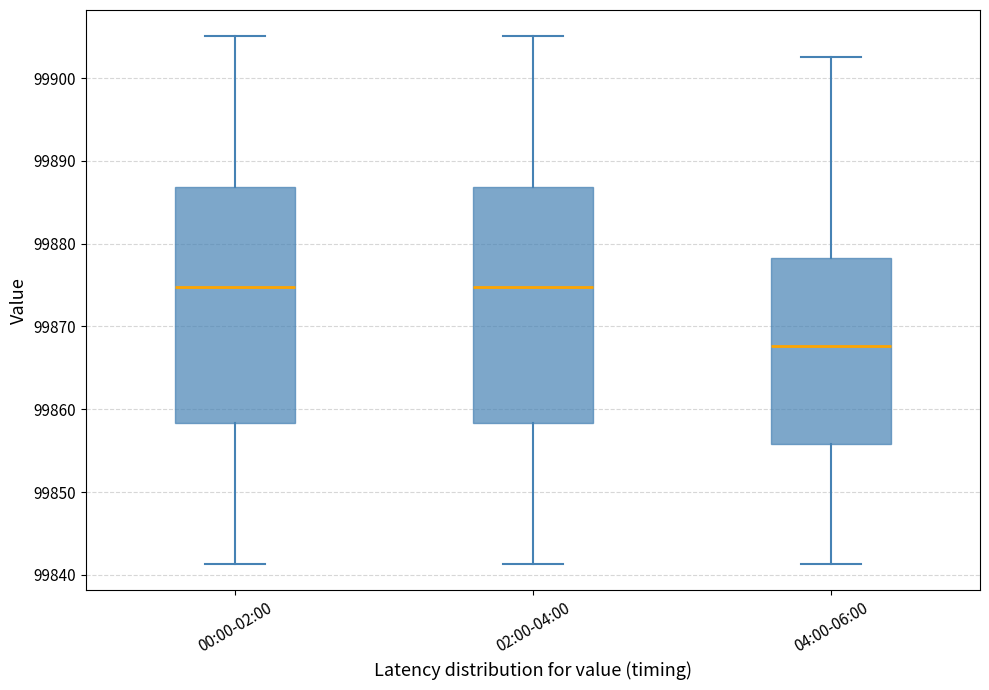

Reading left to right, read every box against the y-axis: the position of its median line, the range the box covers, and the ends of its whiskers. The values are not printed on the chart, so give them approximately, as read against the axis.

00:00-02:00: median 99875, box 99858 to 99887, whiskers 99841 to 99905
02:00-04:00: median 99875, box 99858 to 99887, whiskers 99841 to 99905
04:00-06:00: median 99868, box 99856 to 99878, whiskers 99841 to 99903